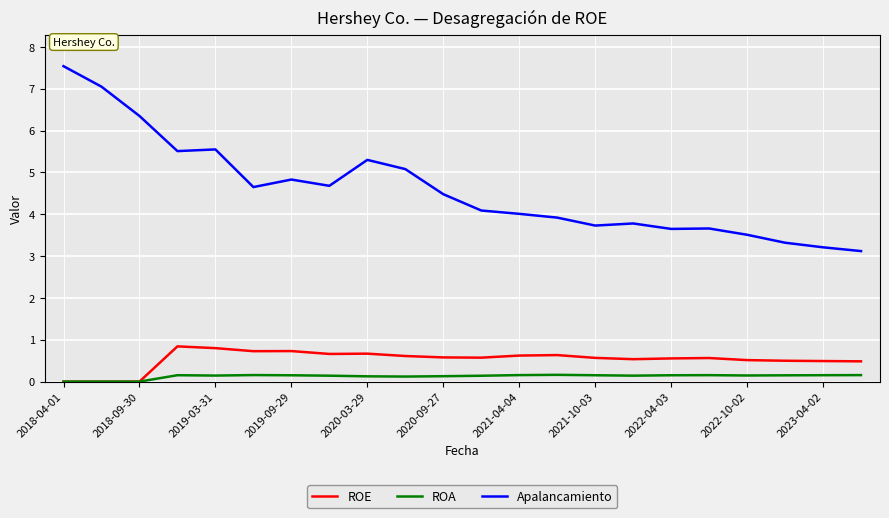

List the series in order of their peak value, lowest first.

ROA, ROE, Apalancamiento